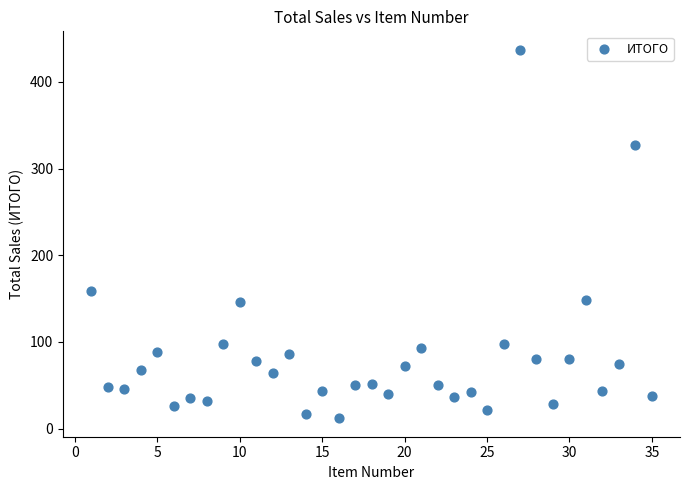

What is the range of X values (max minus min)?

34